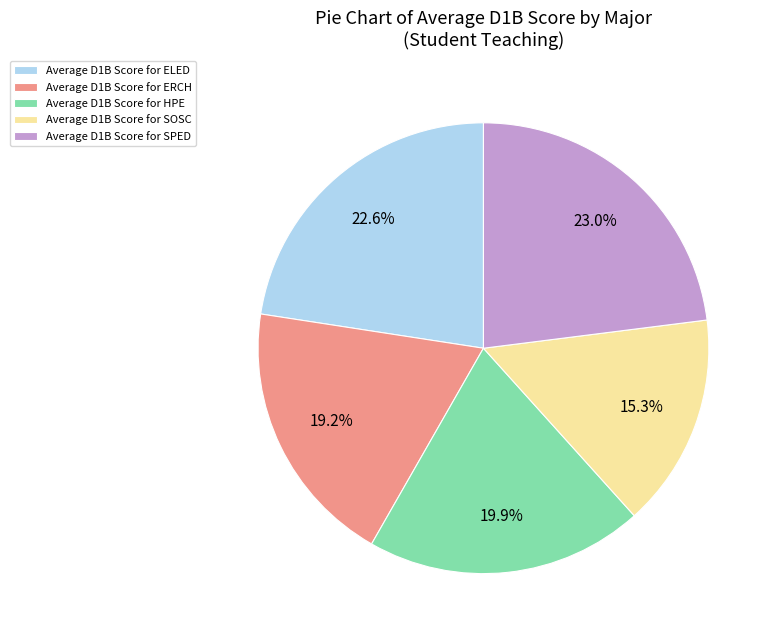

What percentage do Average D1B Score for ERCH and Average D1B Score for SPED together represent?

42.2%